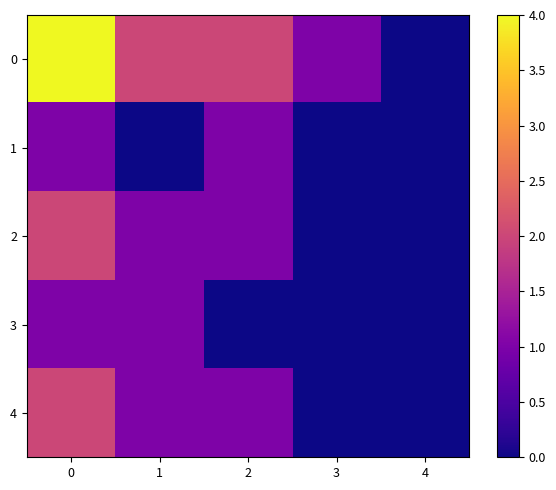

What is the difference between the highest and lowest values at 2?

2